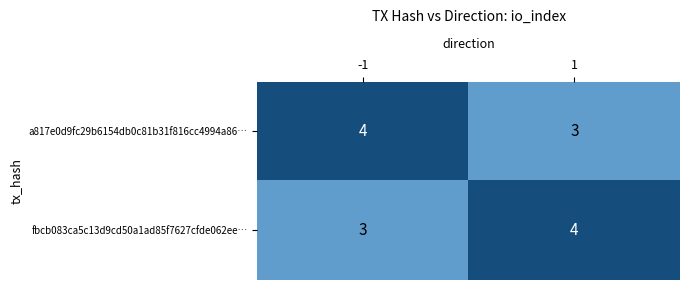

Is it true that a817e0d9fc29b6154db0c81b31f816cc4994a86… equals 7 at -1?

False